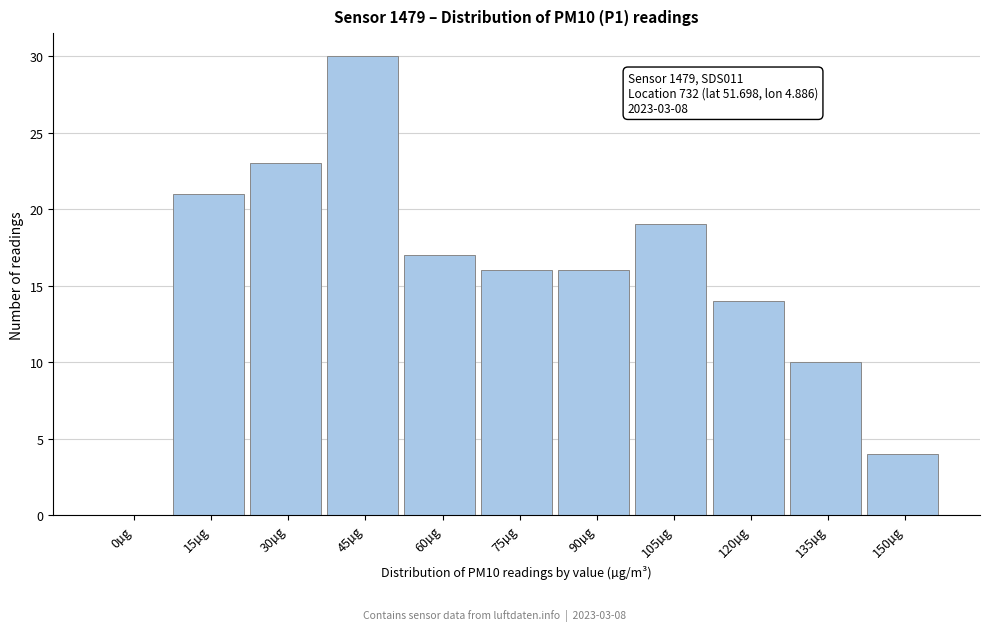

Reading right to left, what are all the values shown in this chart?

150µg=4	135µg=10	120µg=14	105µg=19	90µg=16	75µg=16	60µg=17	45µg=30	30µg=23	15µg=21	0µg=0